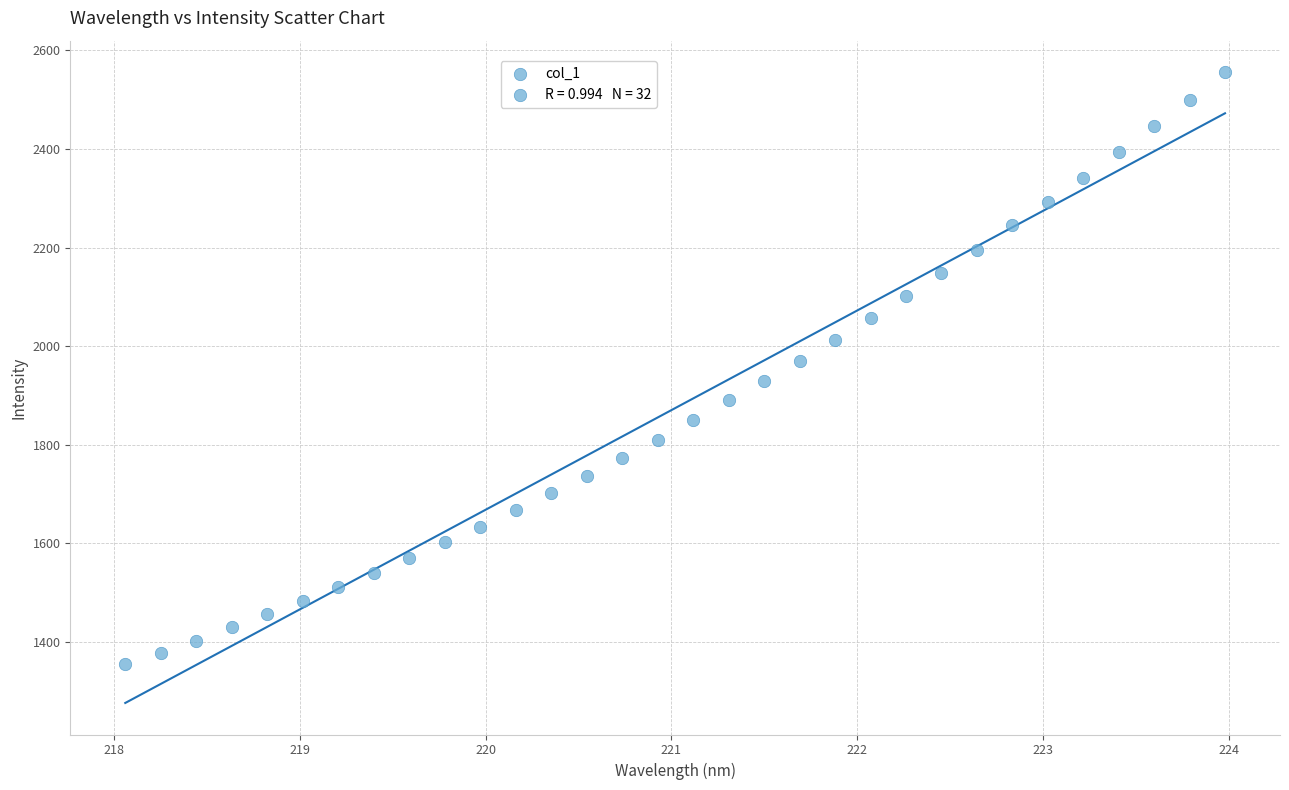

What is the range of X values (max minus min)?

5.9